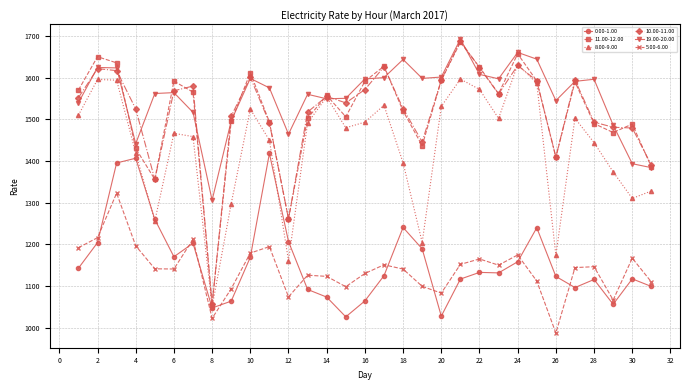

What is the greatest value displayed?

1693.0